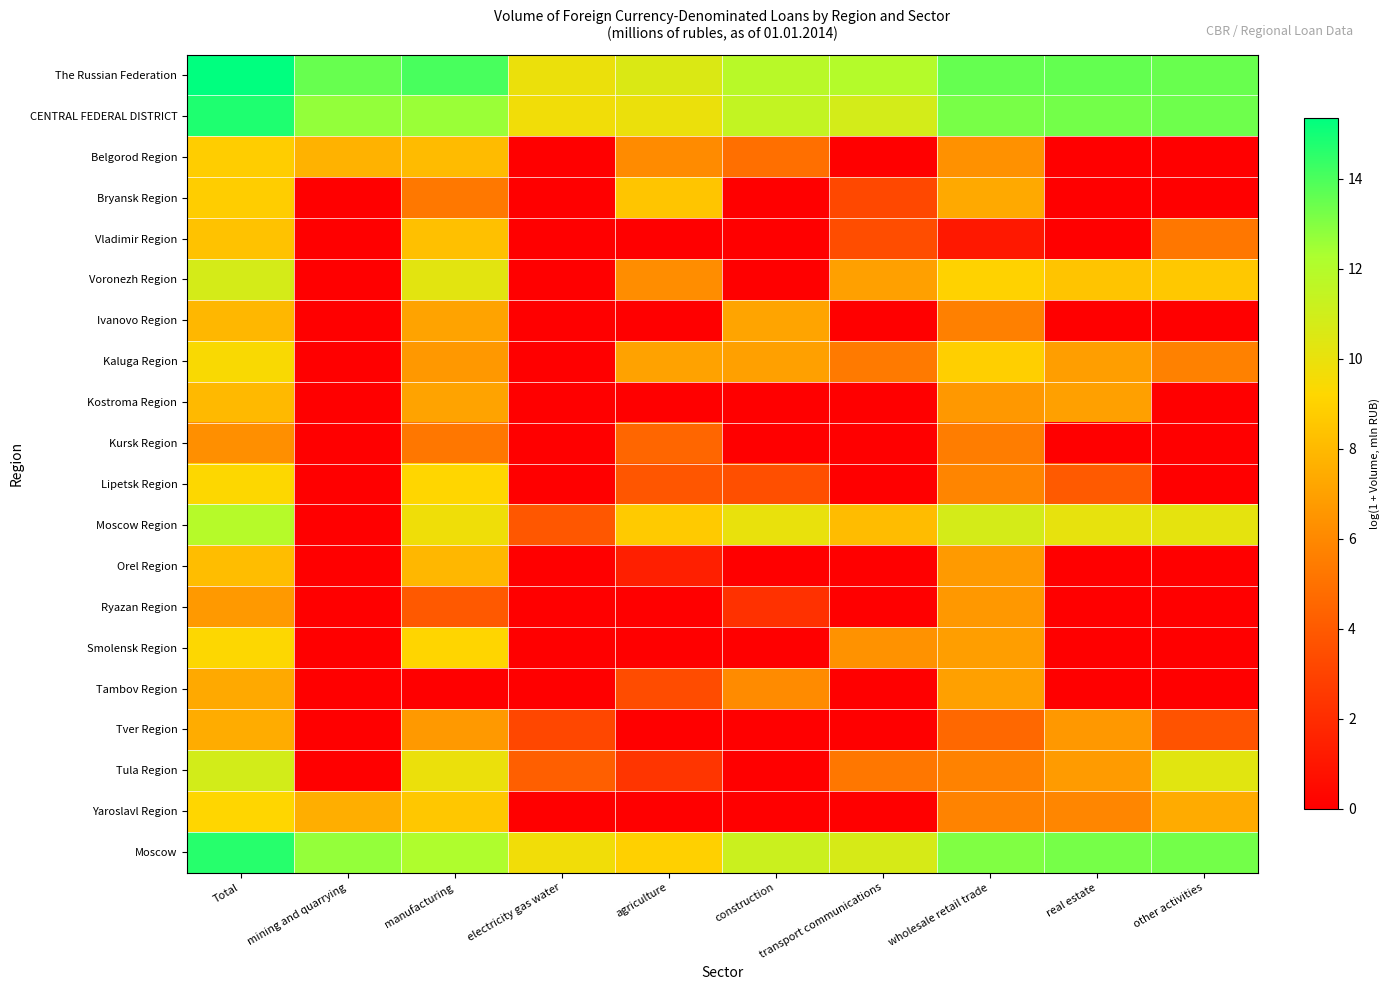

What is the spread (max minus min) of values at other activities?

13.5